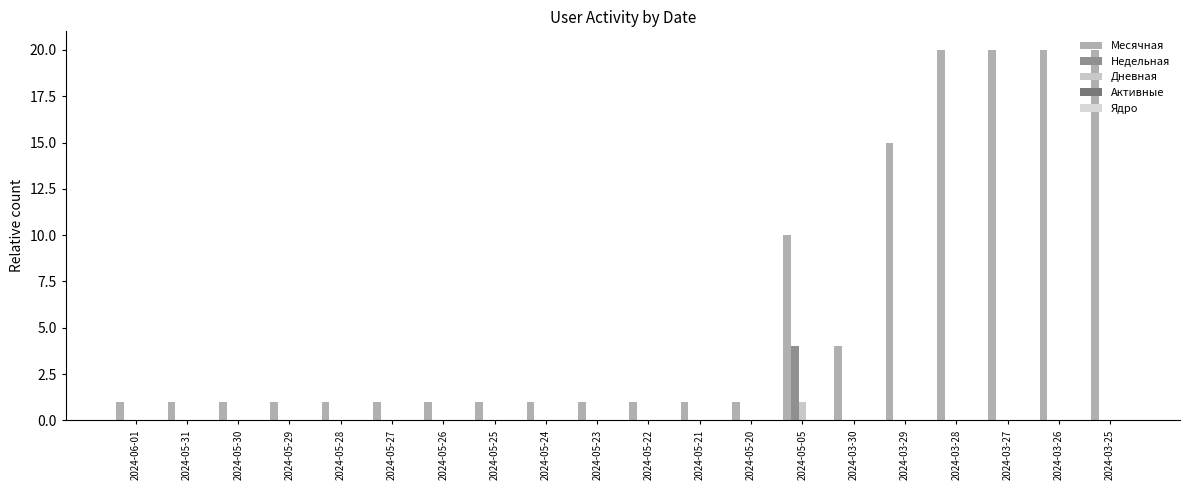

Are the bars grouped side by side (vs. stacked)?

Yes